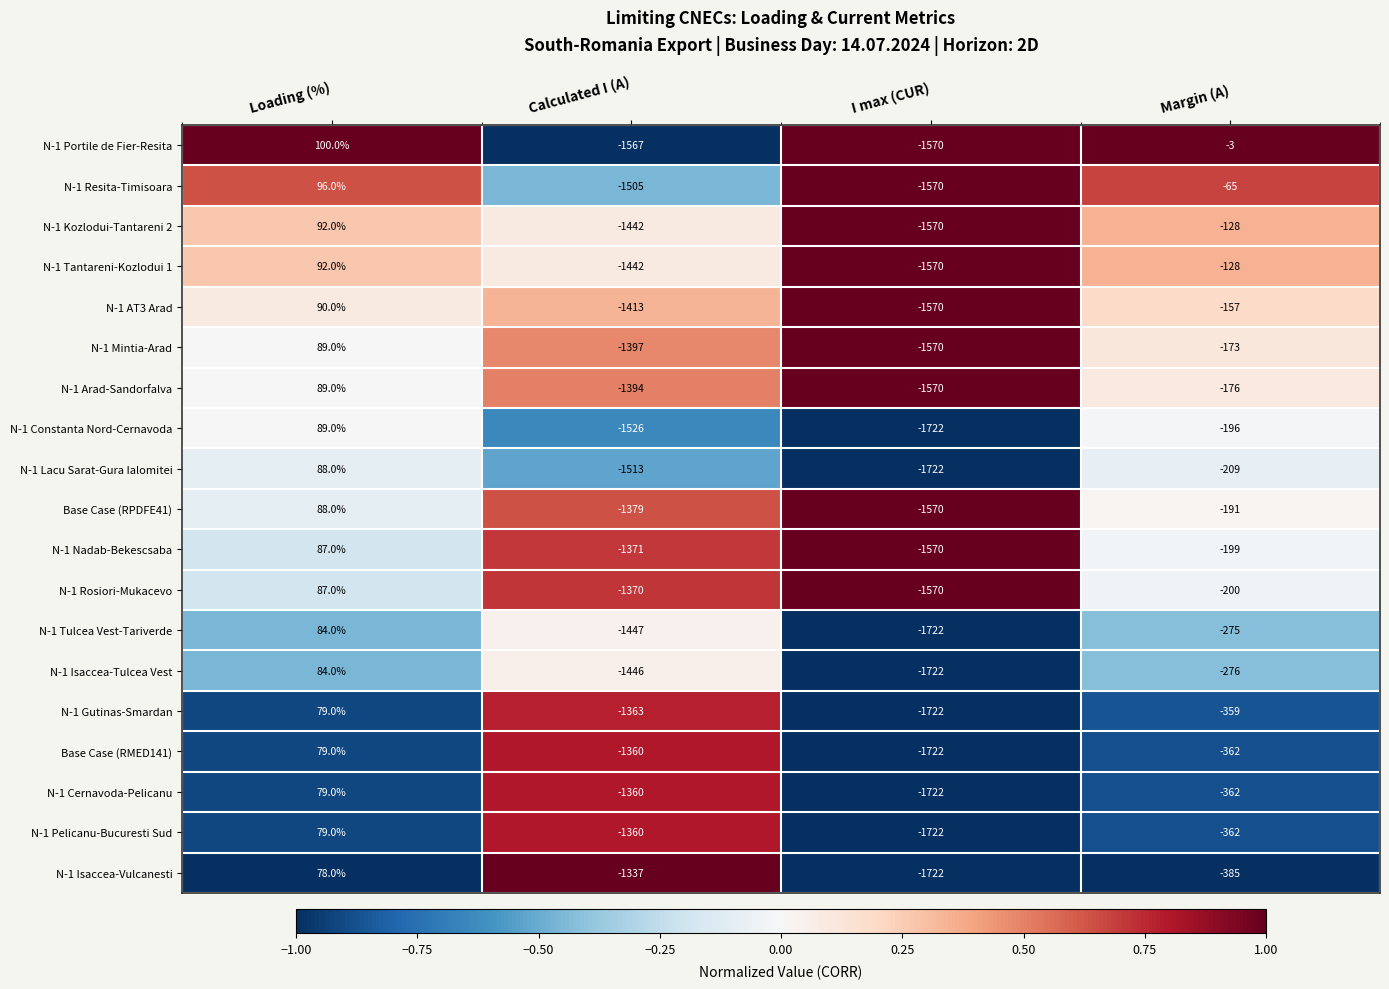

What is the difference between the maximum and second lowest values in the N-1 Arad-Sandorfalva series?

1483